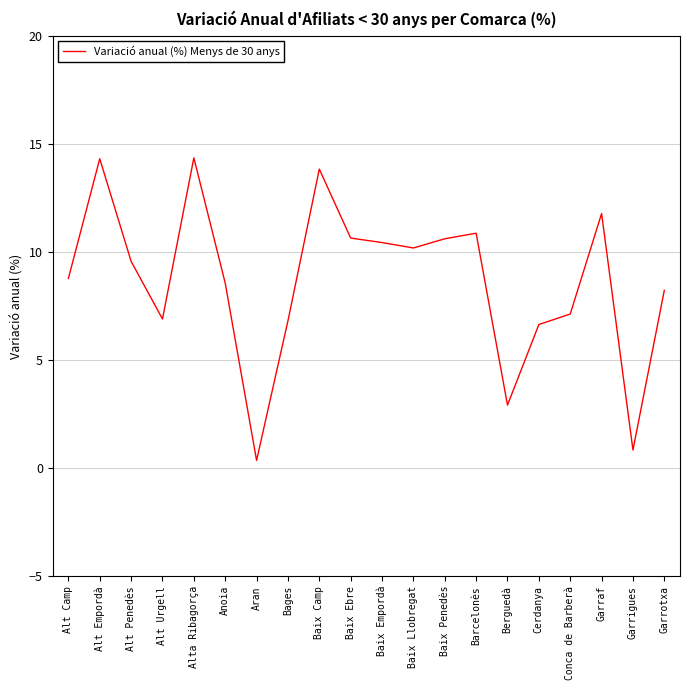

What value does the data have at Bages?

6.8